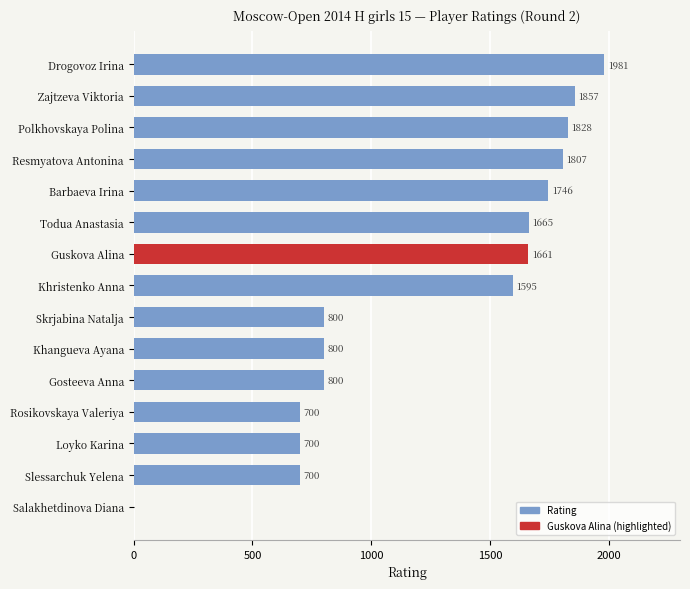

True or false: the data shows 1231 at Salakhetdinova Diana.

False